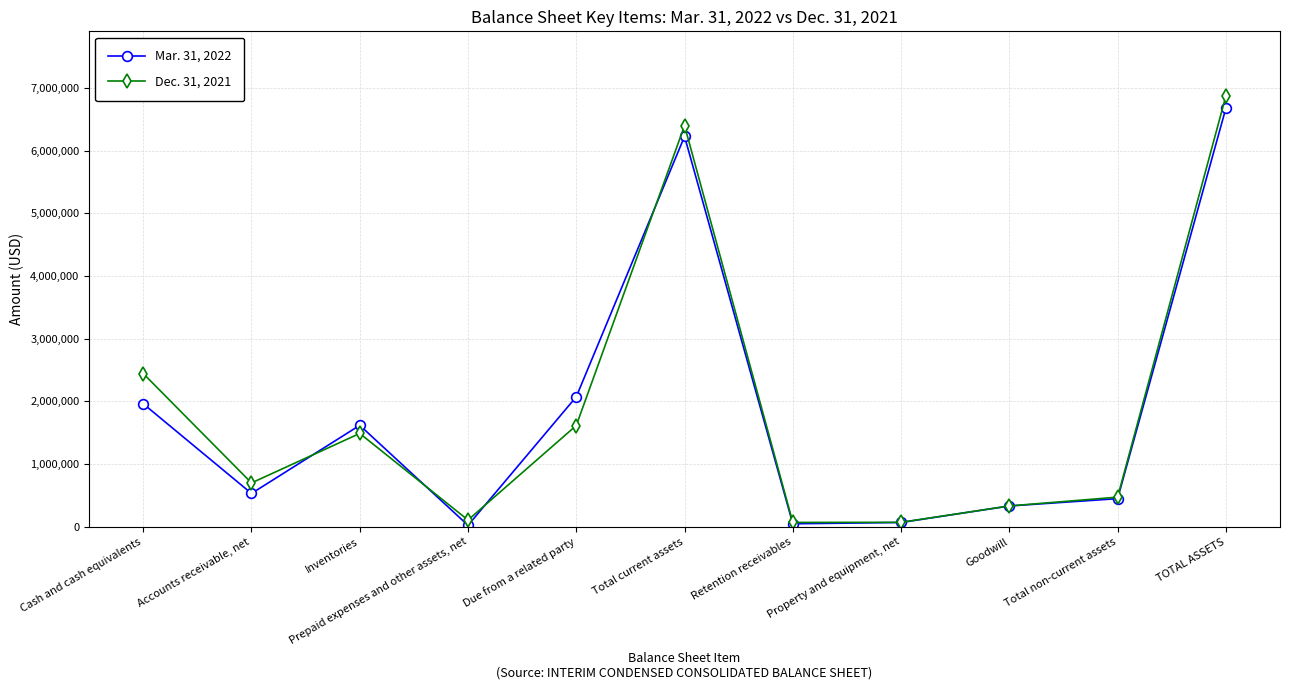

Rank the series by their maximum value, from highest to lowest.

Dec. 31, 2021, Mar. 31, 2022